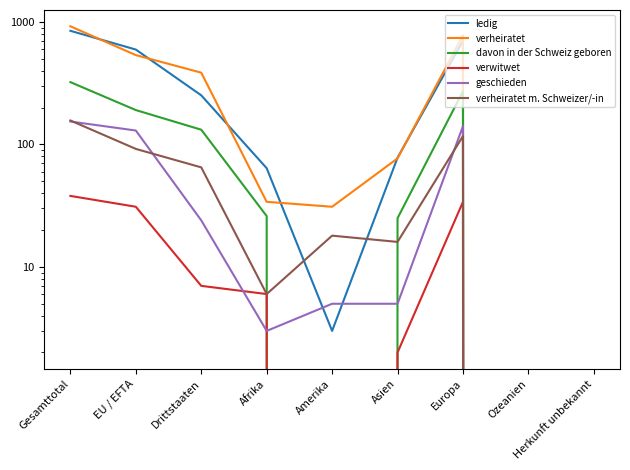

Rank the series by their maximum value, from lowest to highest.

verwitwet, geschieden, verheiratet m. Schweizer/-in, davon in der Schweiz geboren, ledig, verheiratet